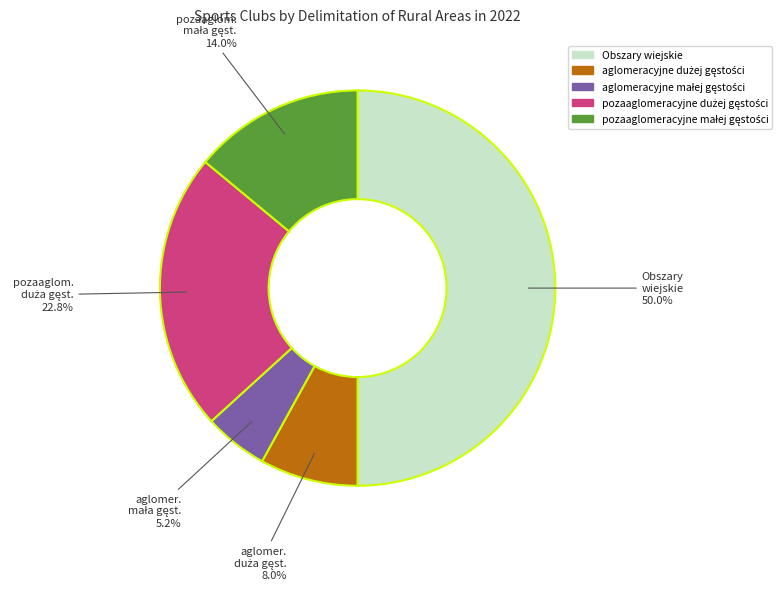

What percentage is NOT represented by Obszary wiejskie?

50.0%